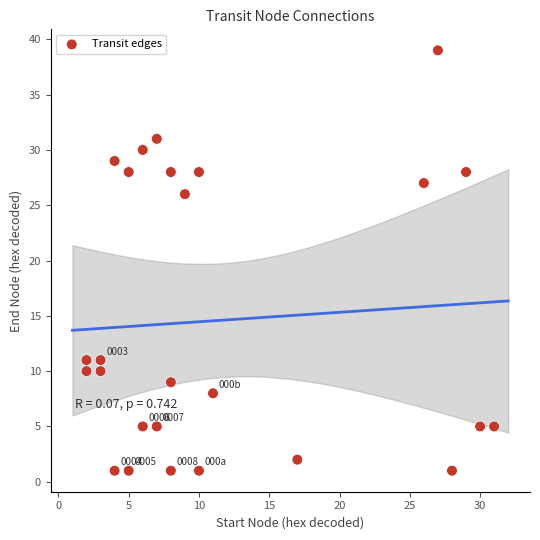

What is the range of Y values (max minus min)?

38